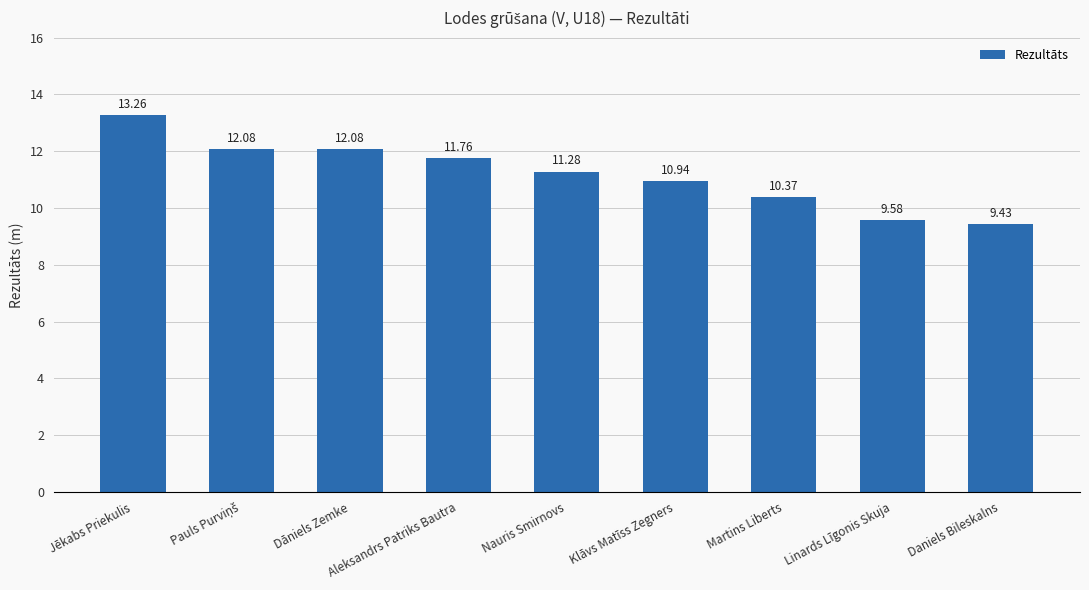

What is the difference between the values at Dāniels Zemke and Jēkabs Priekulis?

1.2